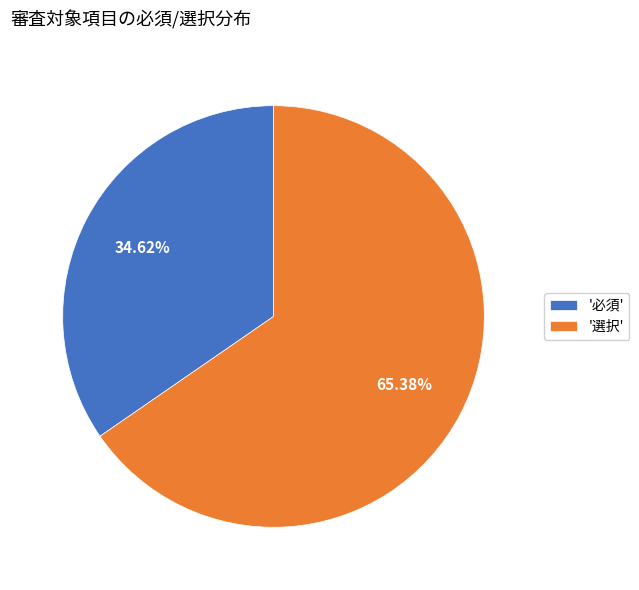

What is the smallest slice in the pie chart?

'必須'